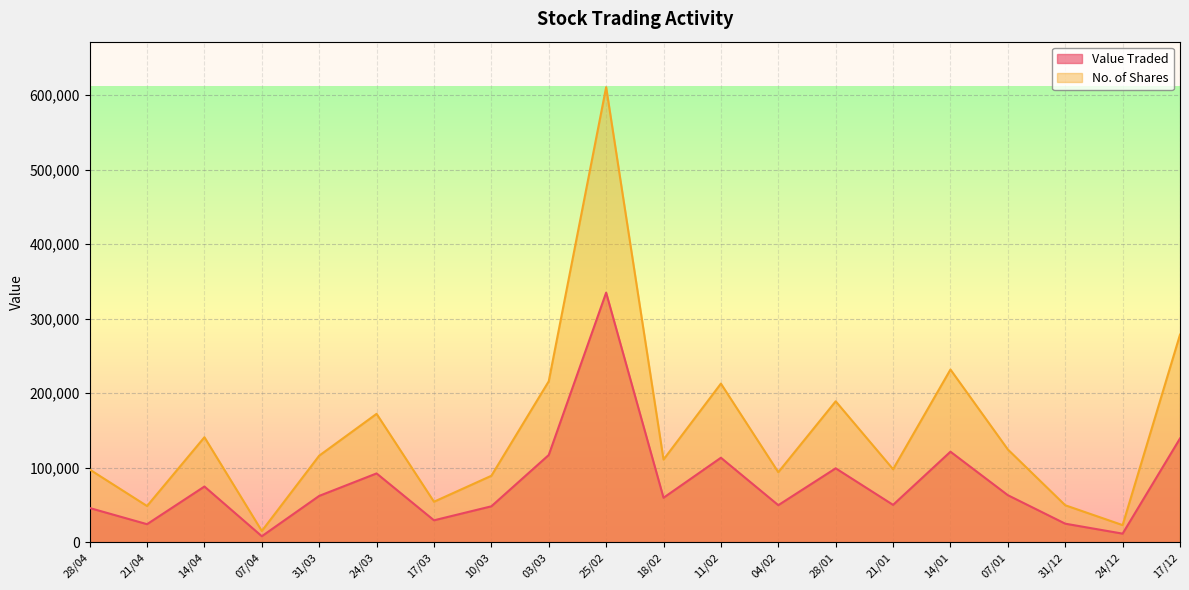

What position from the left is 17/03?

7